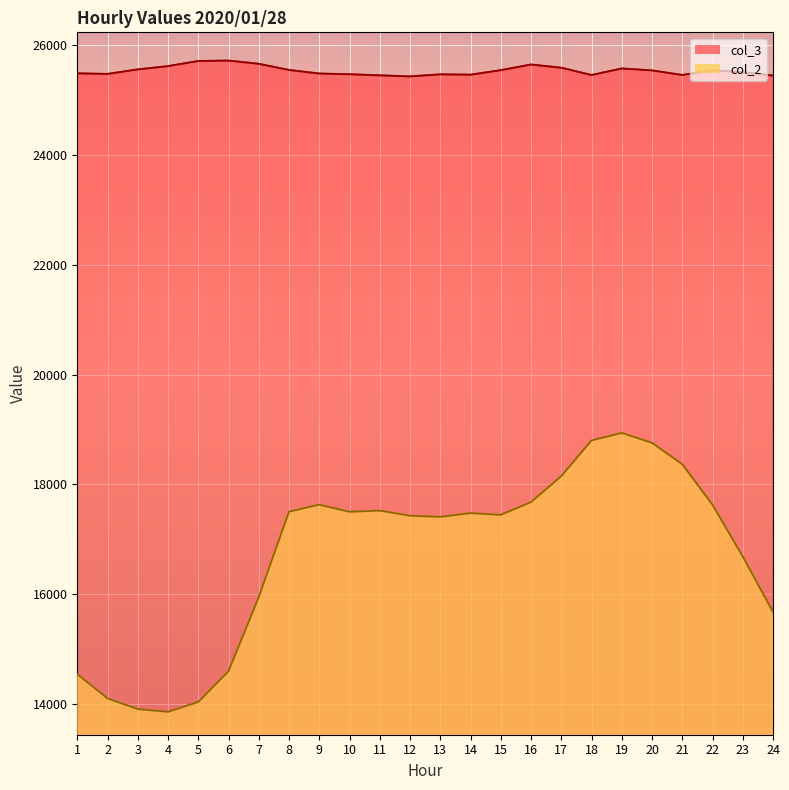

Rank the series by their average value, from highest to lowest.

col_3 line, col_2 line